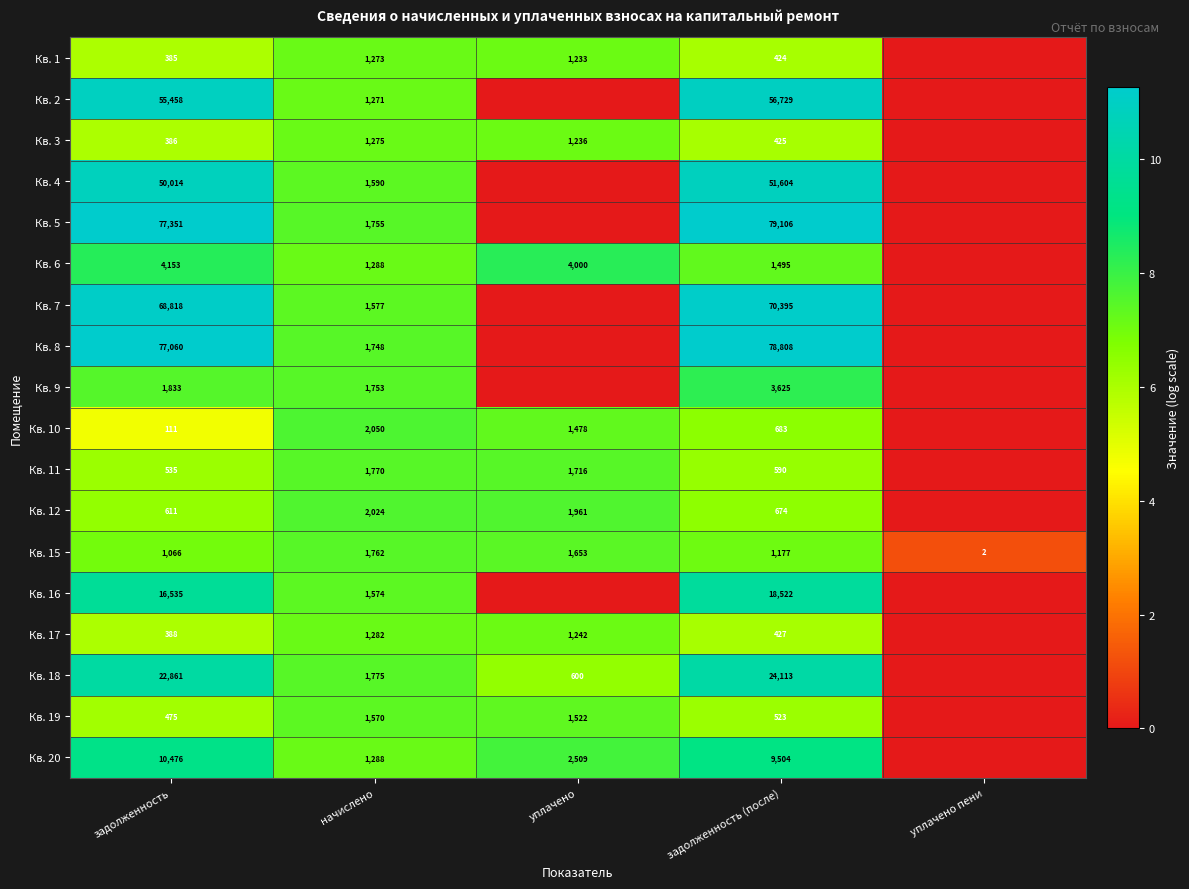

What is the spread (max minus min) of values at уплачено?

8.3